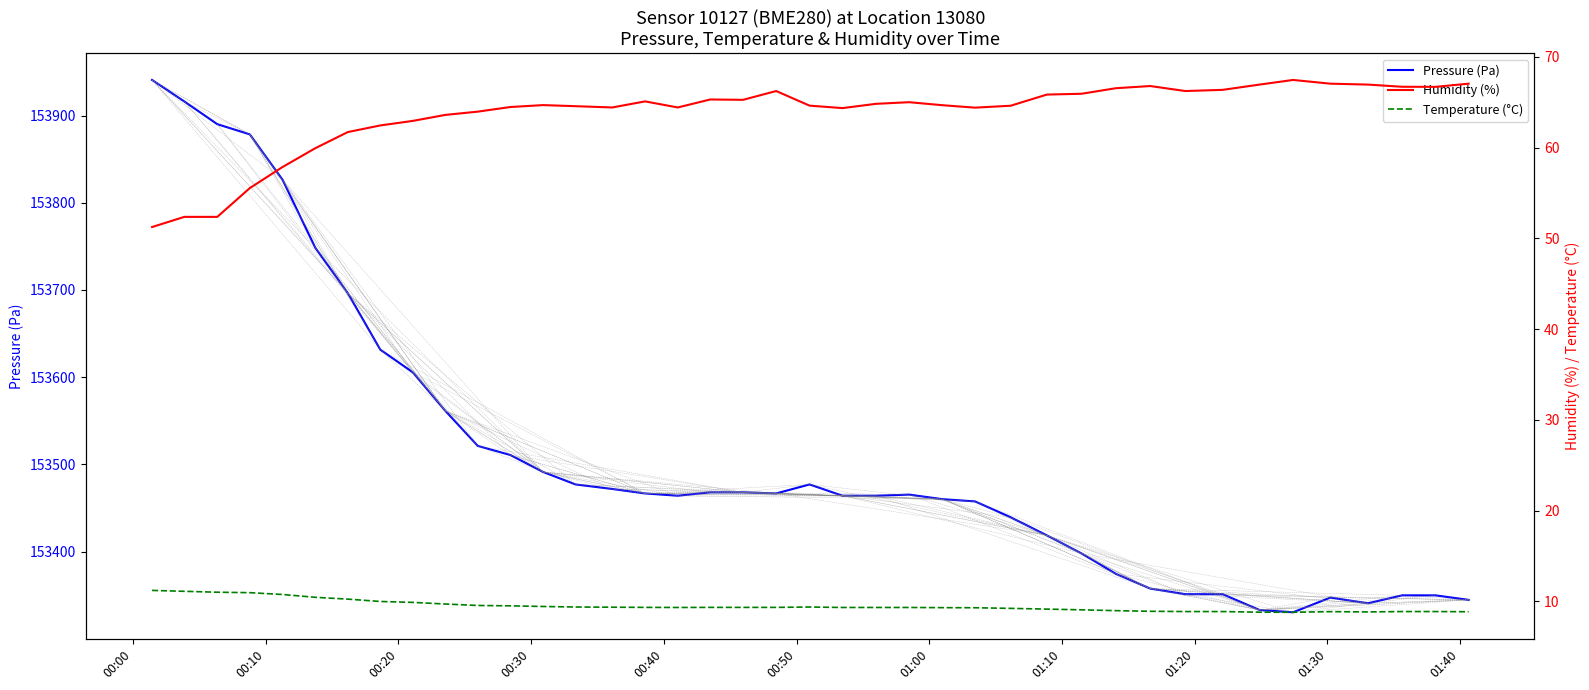

What is the maximum value for Pressure (Pa)?

153940.8